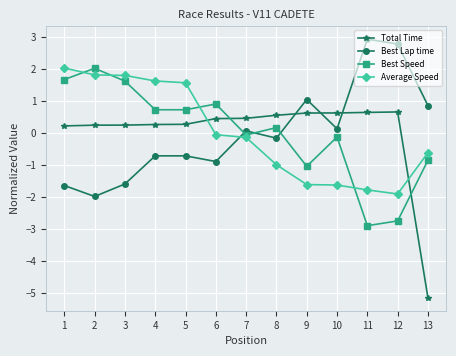

True or false: Best Lap time and Average Speed cross at least once.

True